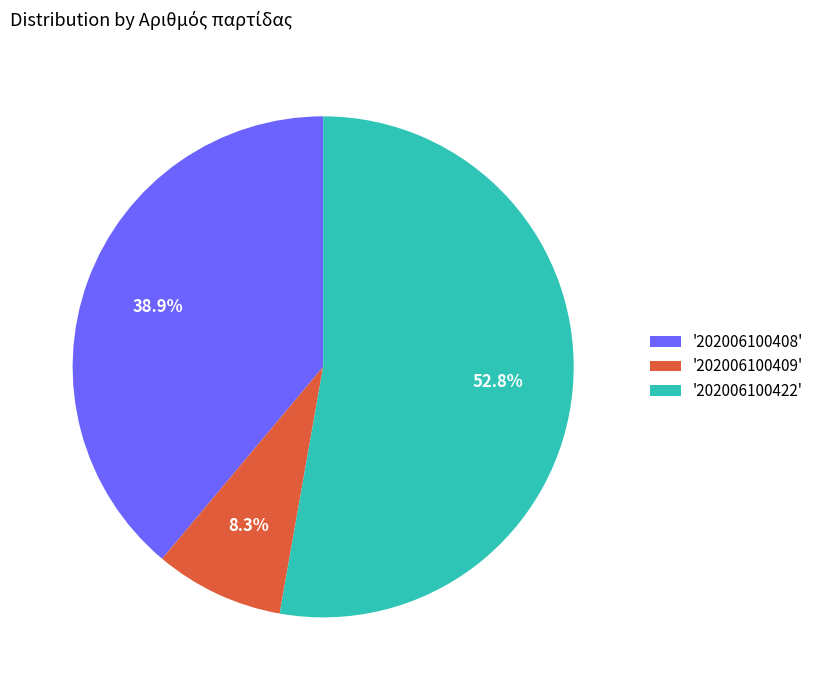

Is there a majority slice in this chart?

Yes